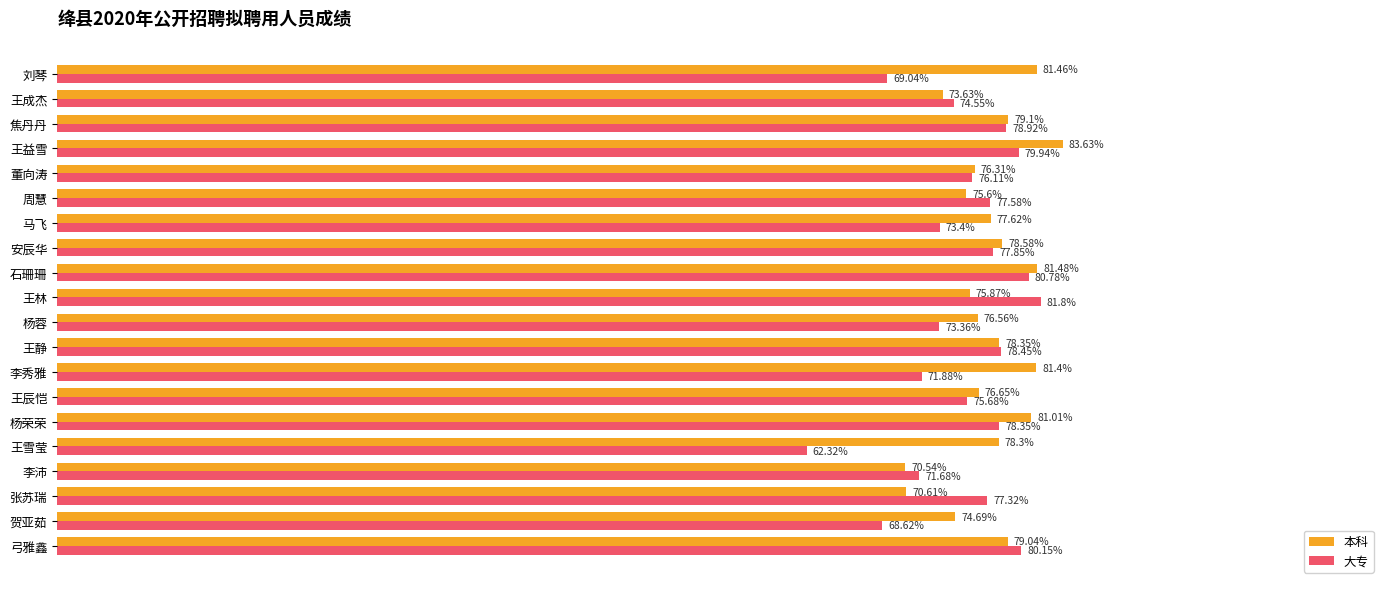

Which label corresponds to the largest value in the chart?

王益雪